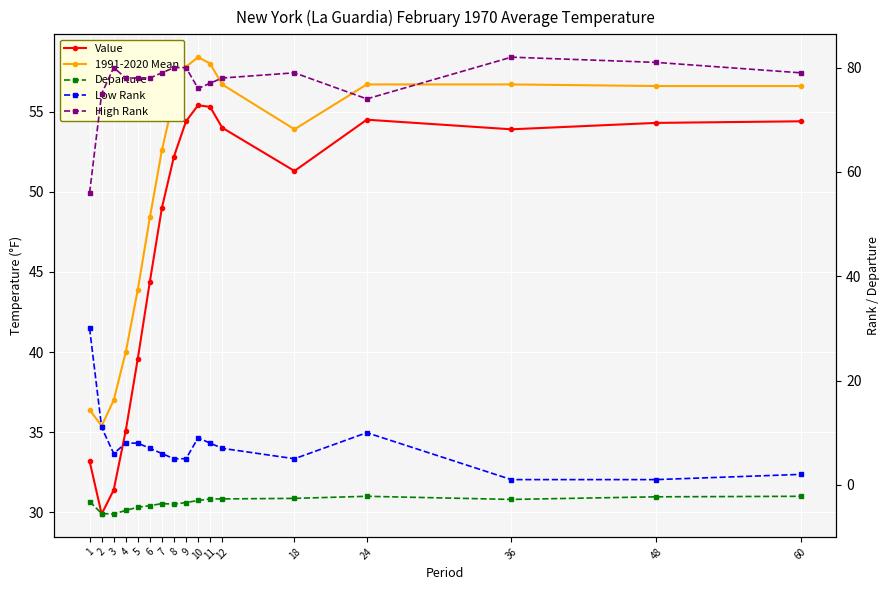

True or false: Low Rank has more than 1 interior local peaks.

True